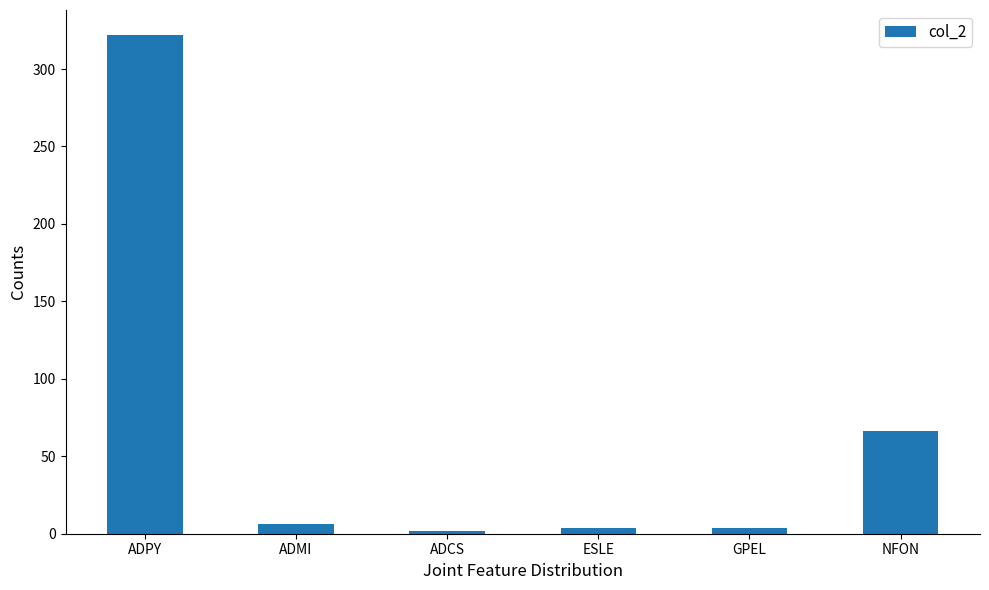

What is the approximate value at ESLE?

4